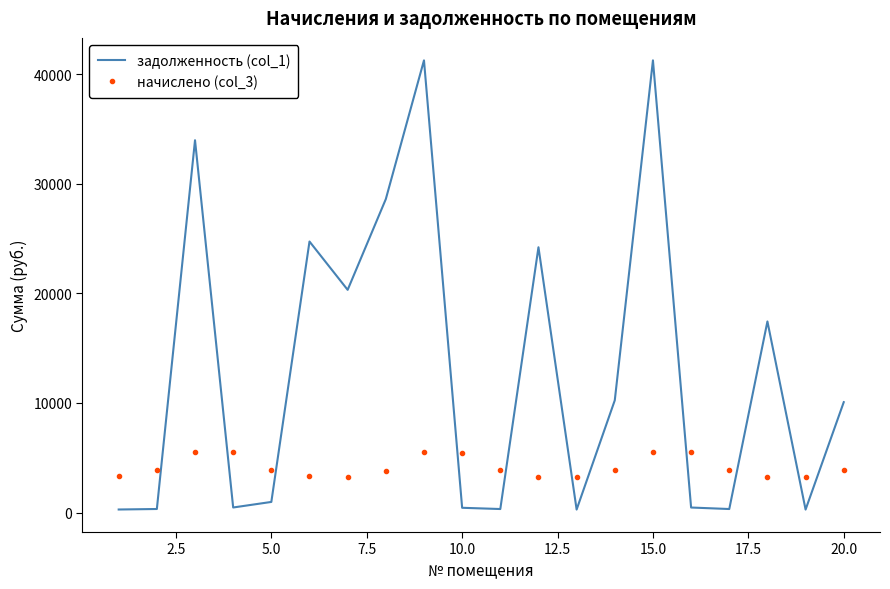

After their last crossing, which series has the higher values: начислено (col_3) or задолженность (col_1)?

задолженность (col_1)